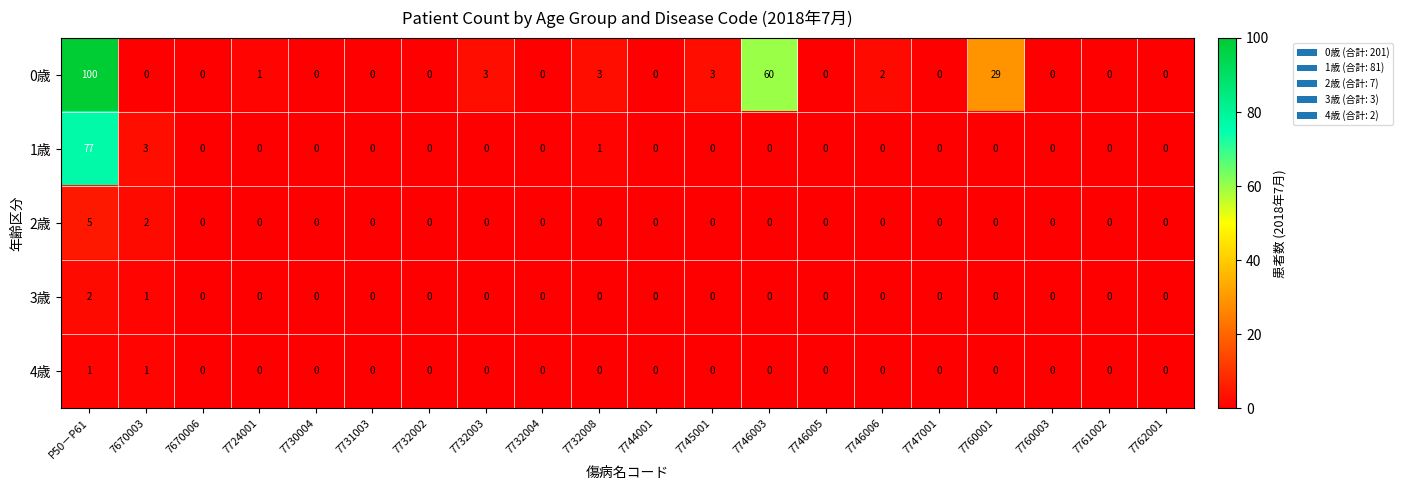

The 3歳 series shows -1 at 7746005. True or false?

False